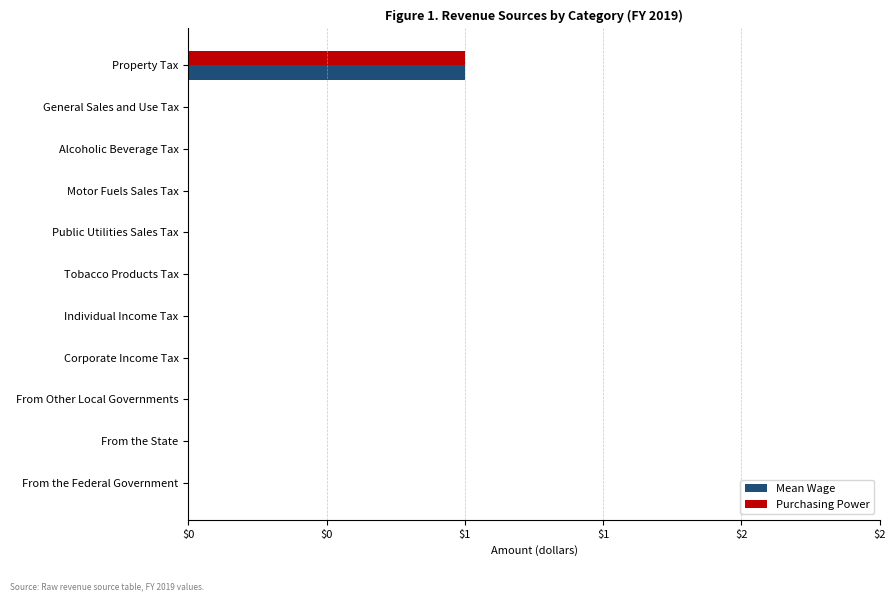

Which category has the highest value in the Mean Wage series?

Property Tax